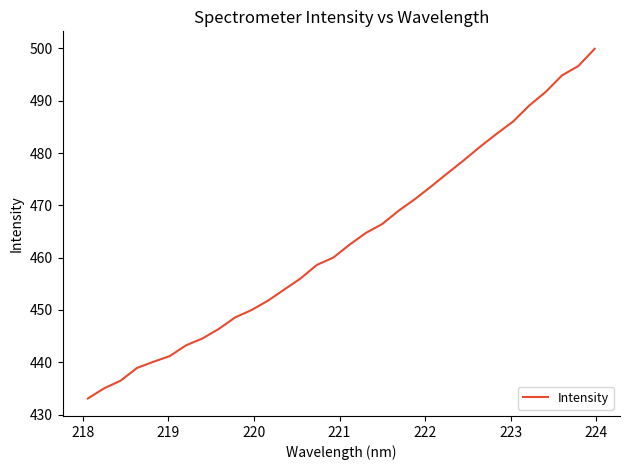

What is the difference between the maximum and minimum values?

66.9